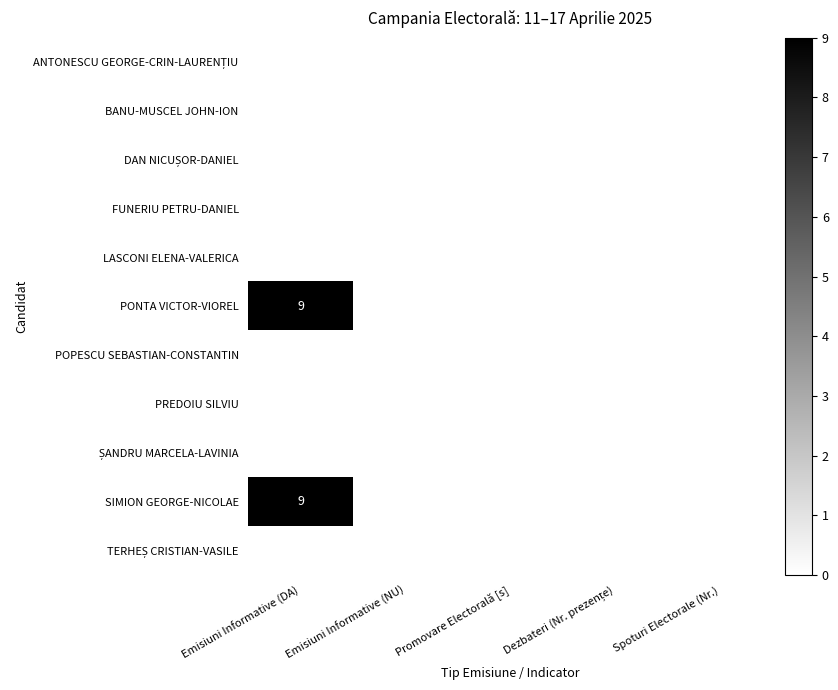

The ANTONESCU GEORGE-CRIN-LAURENȚIU series shows 0 at Spoturi Electorale (Nr.). True or false?

True